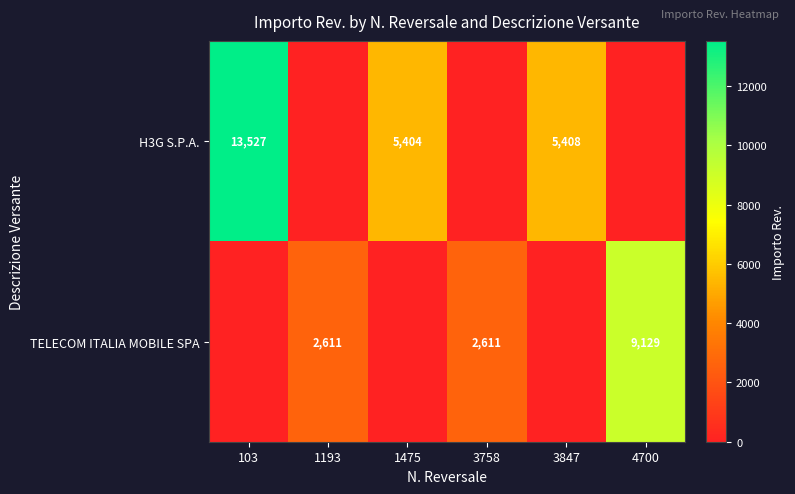

Rank the categories by H3G S.P.A. value from lowest to highest.

1193, 3758, 4700, 1475, 3847, 103